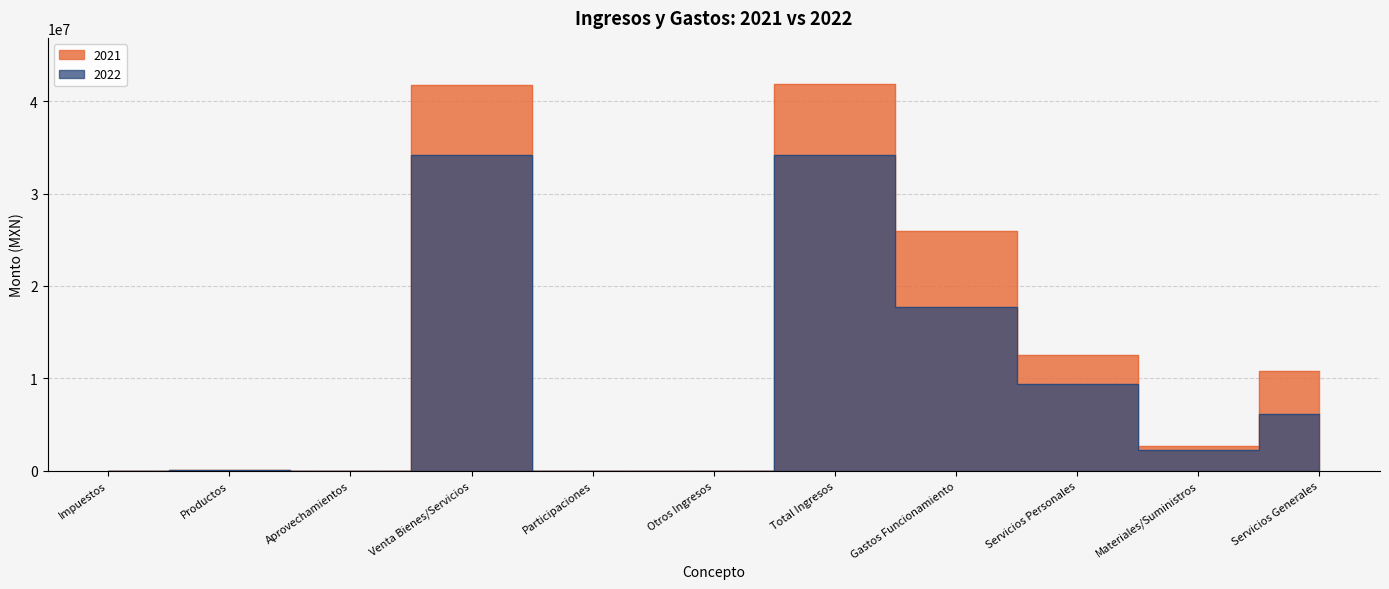

Where is 2022 nearest to the value 17114115?

Gastos Funcionamiento